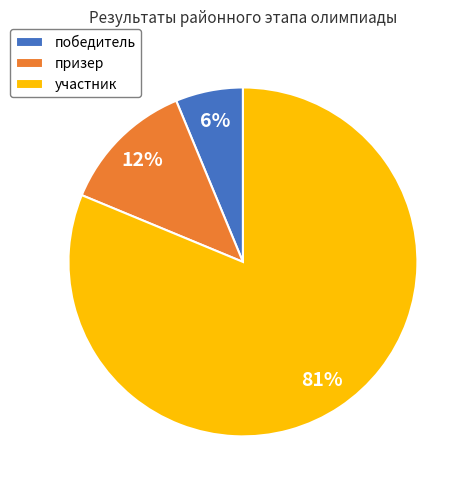

How many slices are in this pie chart?

3